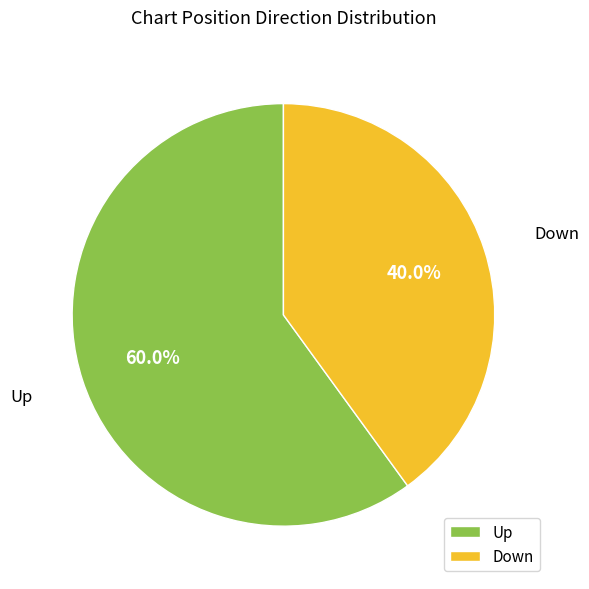

Count the number of slices in the pie.

2